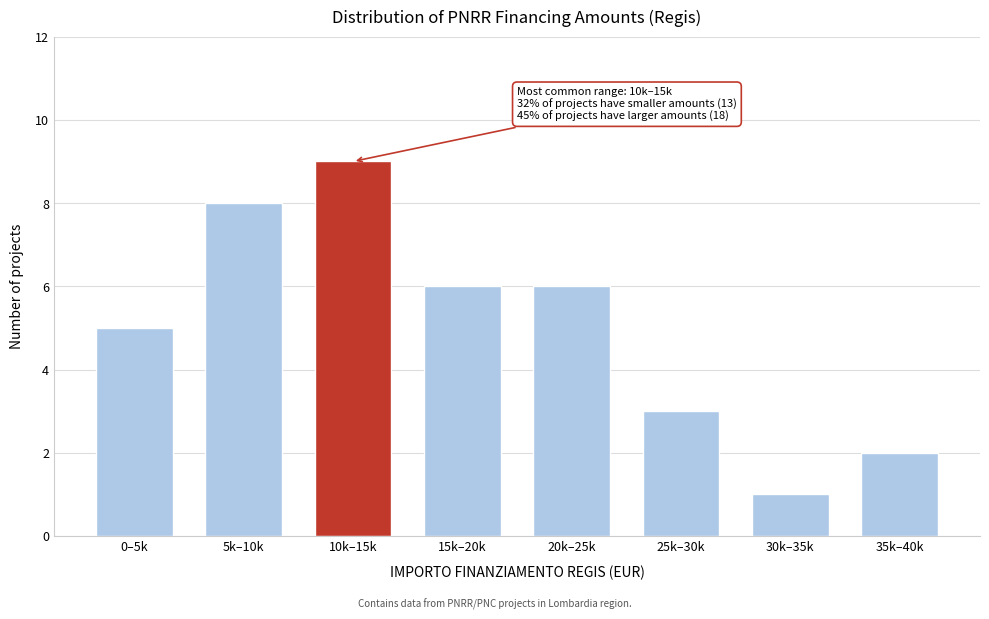

Reading right to left, extract all data points from this chart.

35k–40k=2	30k–35k=1	25k–30k=3	20k–25k=6	15k–20k=6	10k–15k=9	5k–10k=8	0–5k=5